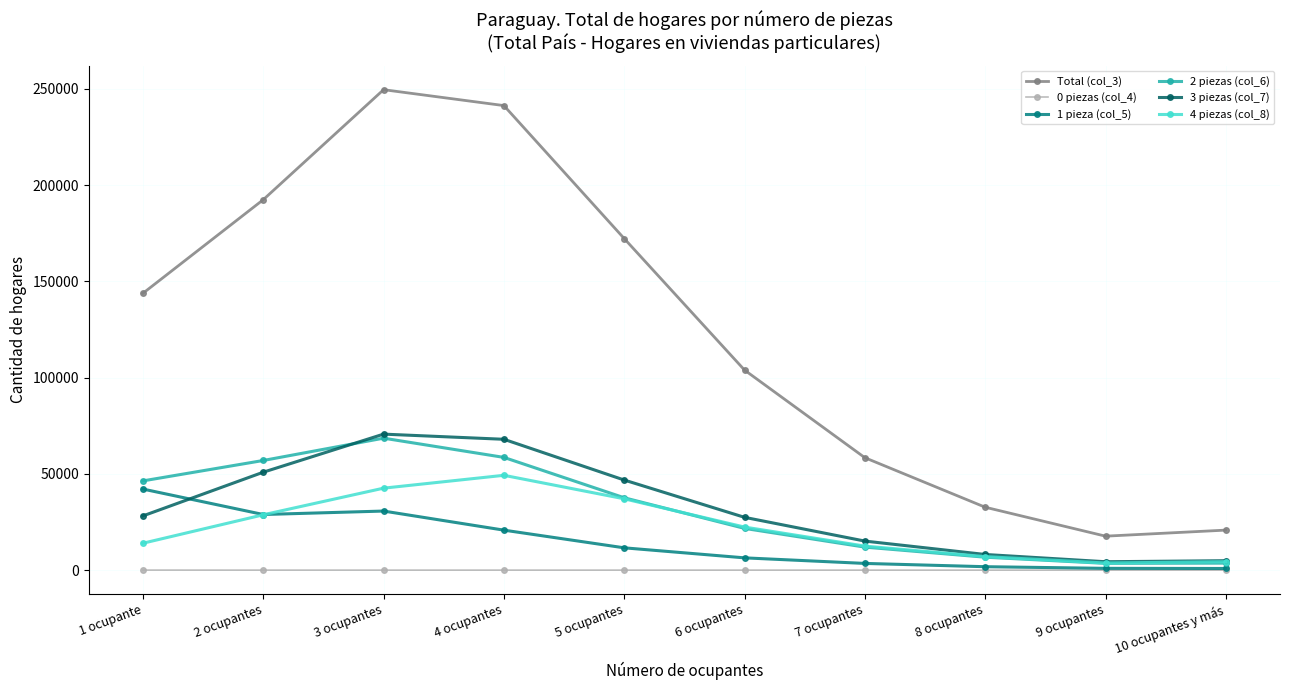

How many lines are shown in the chart?

6